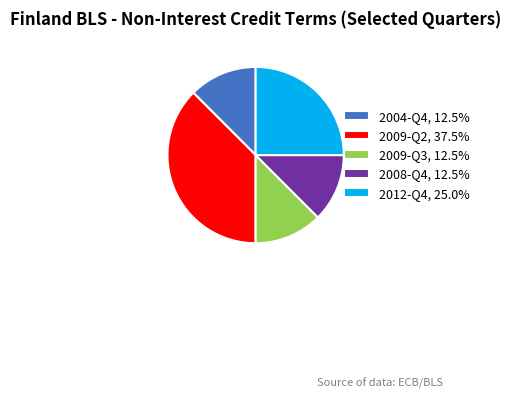

Combined, do 2004-Q4, 12.5% and 2009-Q3, 12.5% account for over 50%?

No